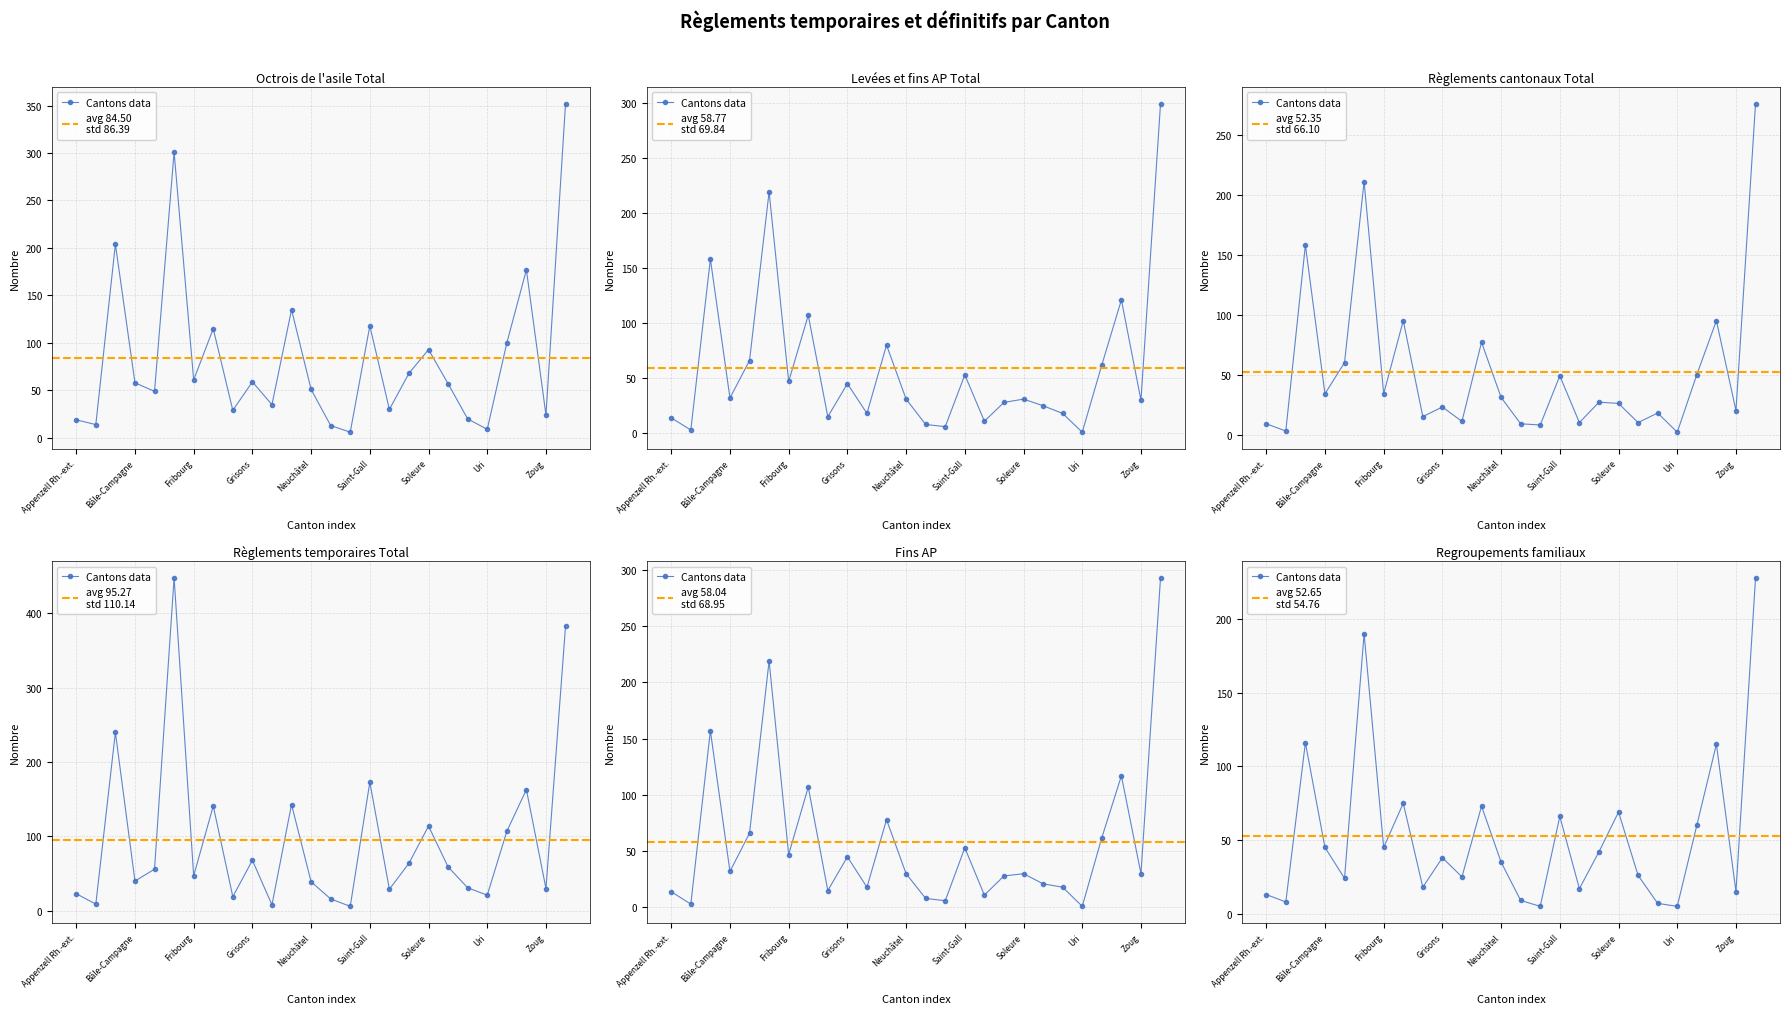

True or false: Regroupements familiaux has a value of 35 at Valais.

False